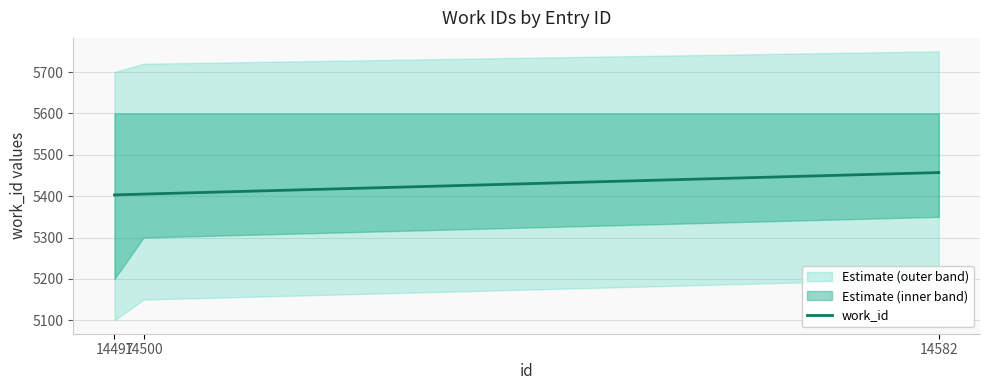

What is the maximum value shown in the chart?

5457